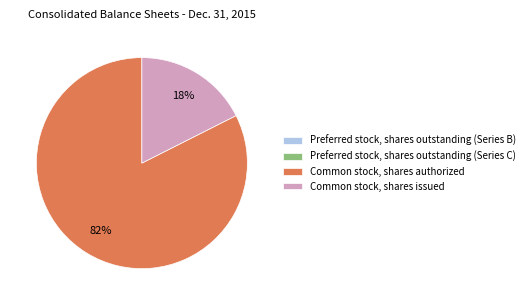

To the nearest percent, what is the average slice percentage?

25%